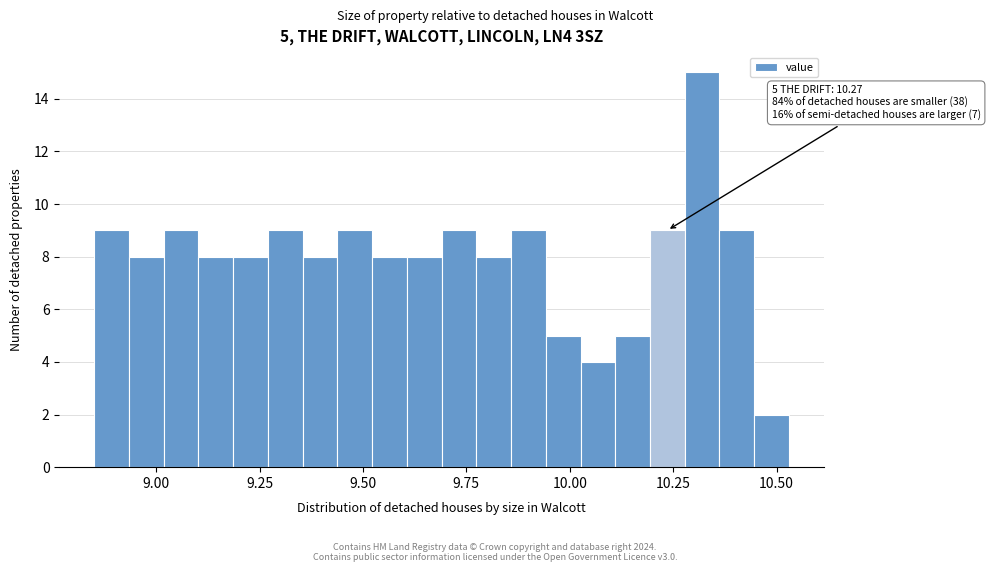

Read against the x-axis, roughly where is the centre of the tallest bar?

10.30